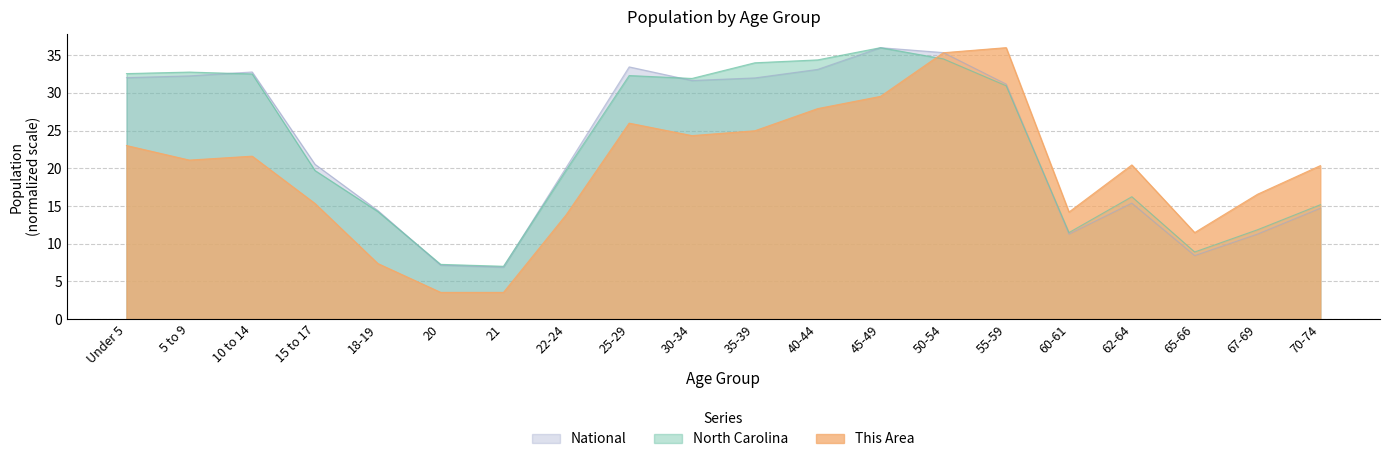

How many categories are shown in the chart?

20